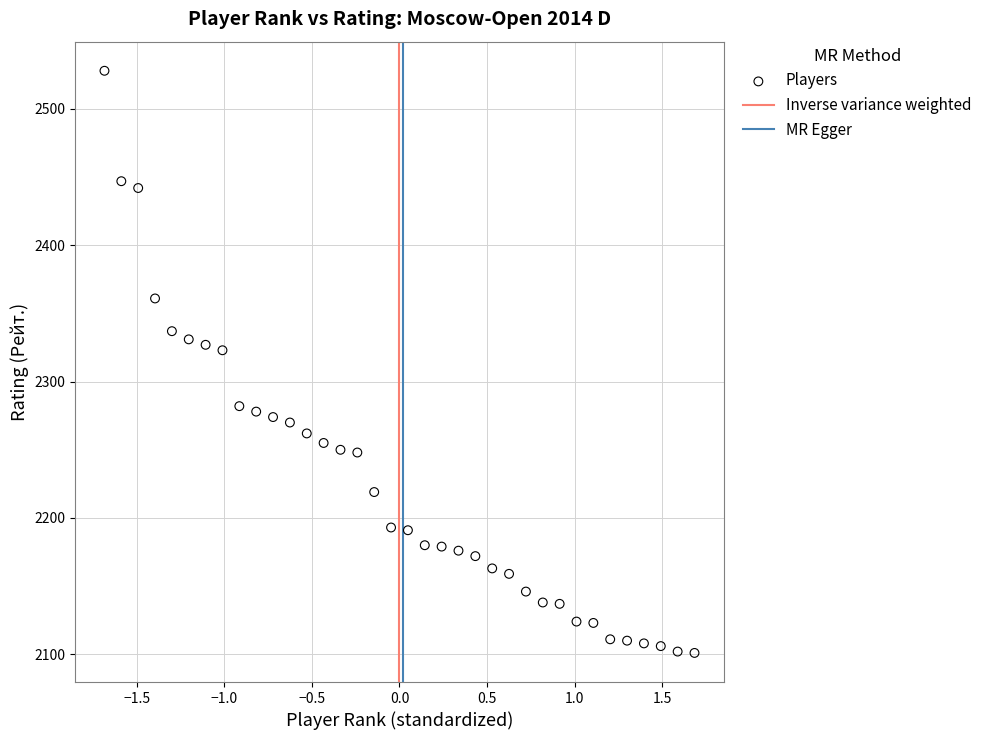

What is the range of Y values (max minus min)?

427